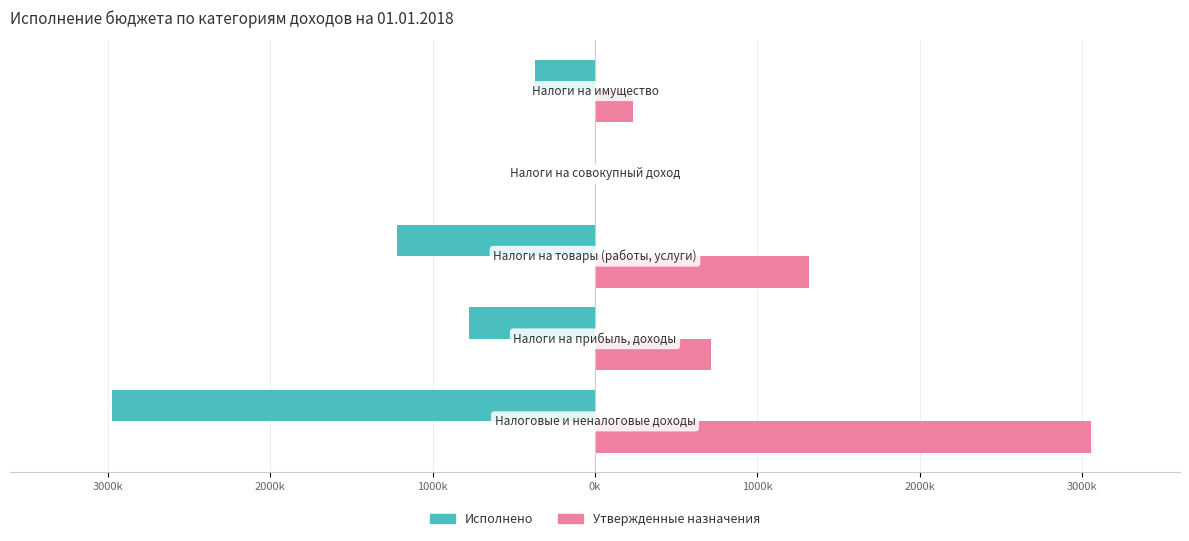

What is the maximum value shown in the chart?

3054700.0